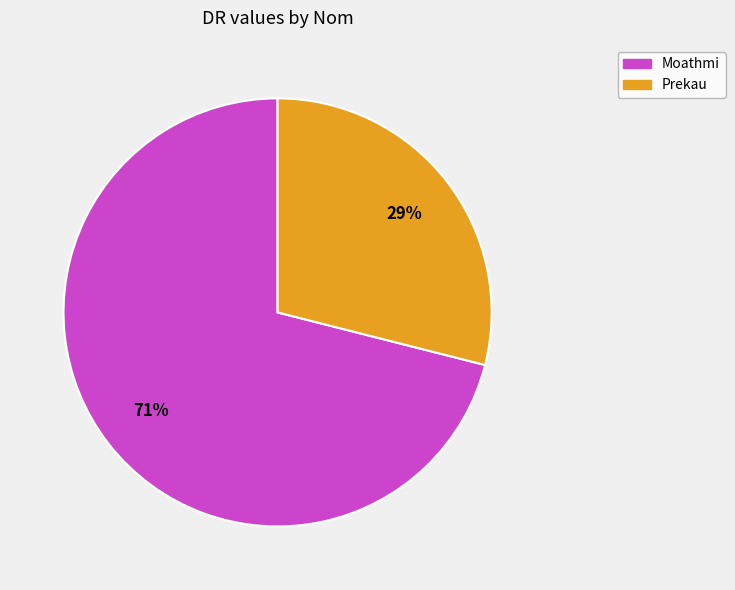

Do Prekau and Moathmi together represent more than half of the pie?

Yes